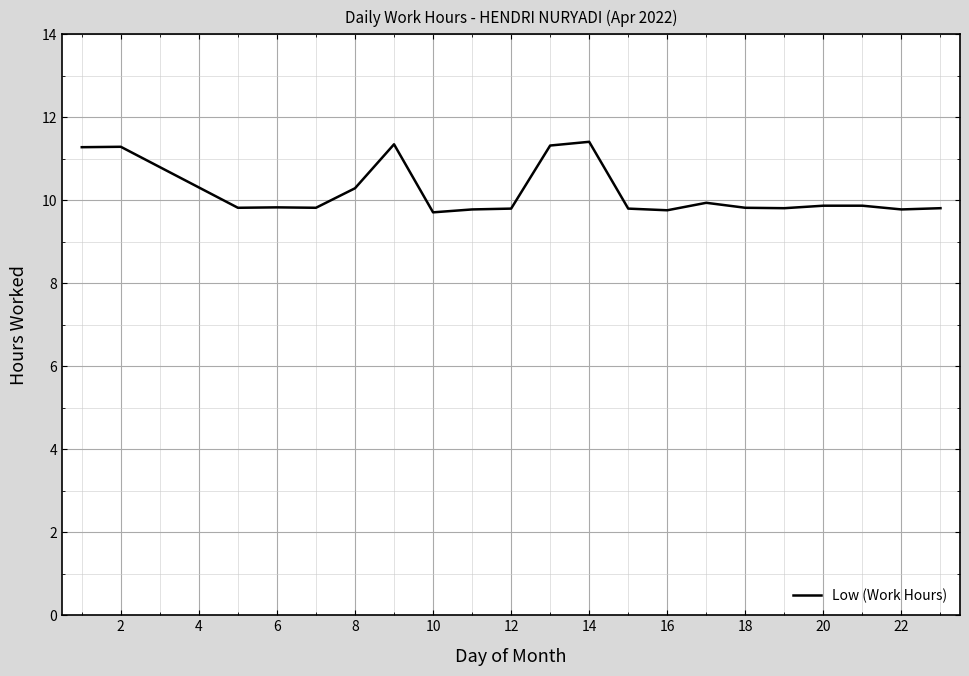

Count the number of categories in the chart.

21